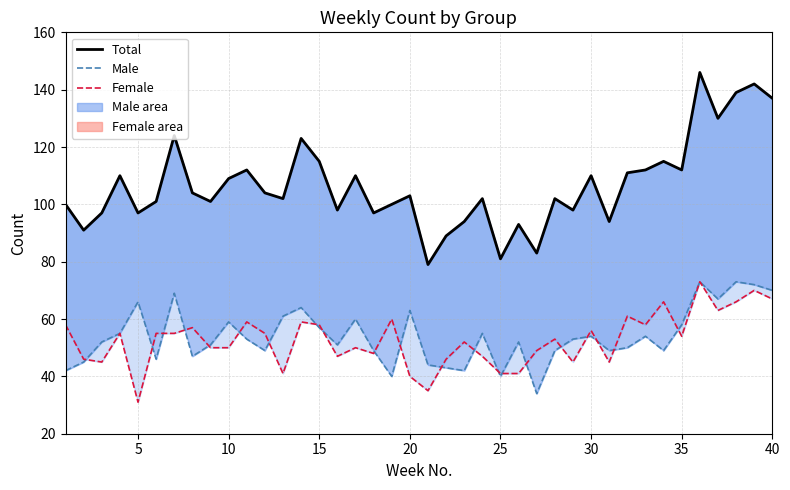

What is the difference between the maximum and second lowest values in the Female series?

38